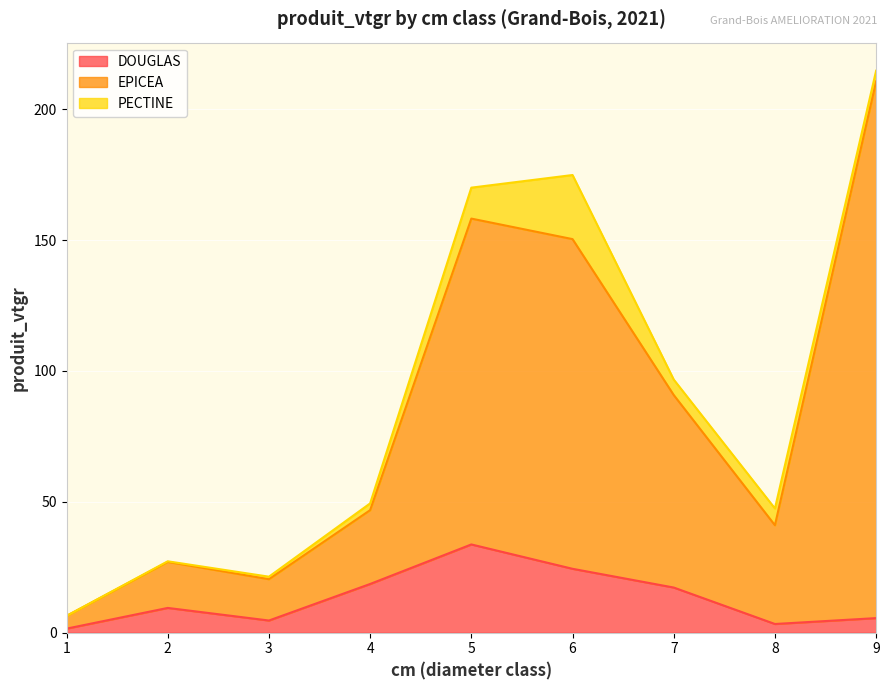

How many data points in DOUGLAS are above 9?

5